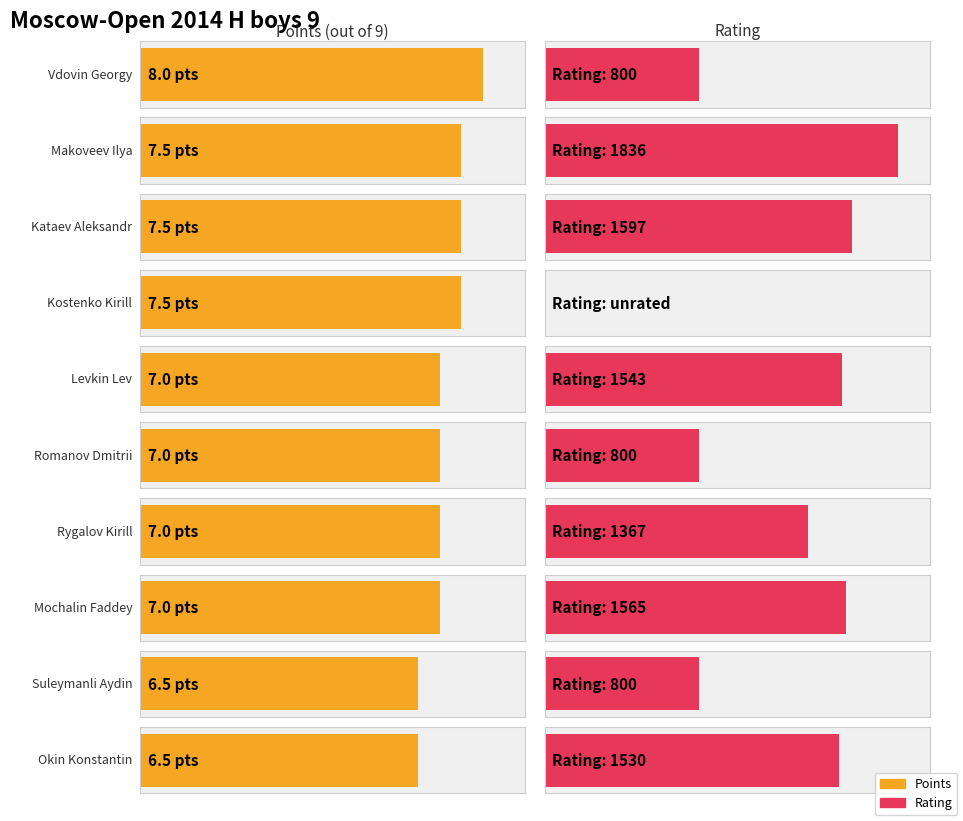

True or false: Points has a value of 7.5 at Kostenko Kirill.

True